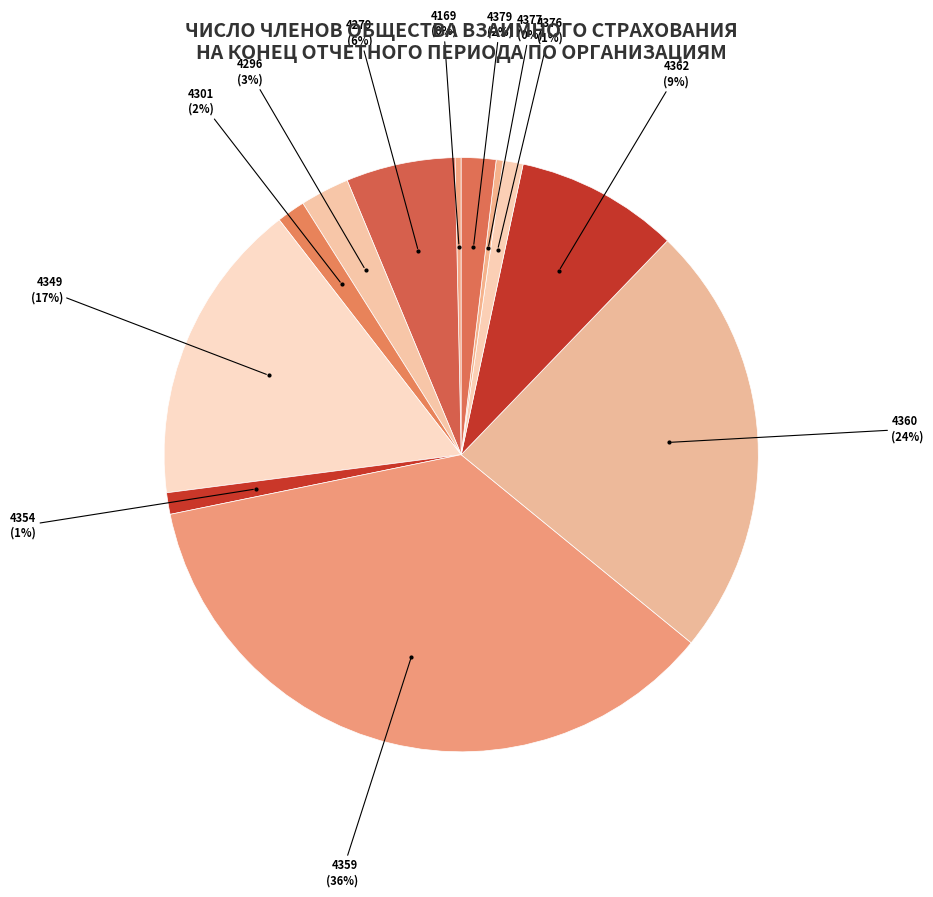

How many segments does this pie chart have?

12